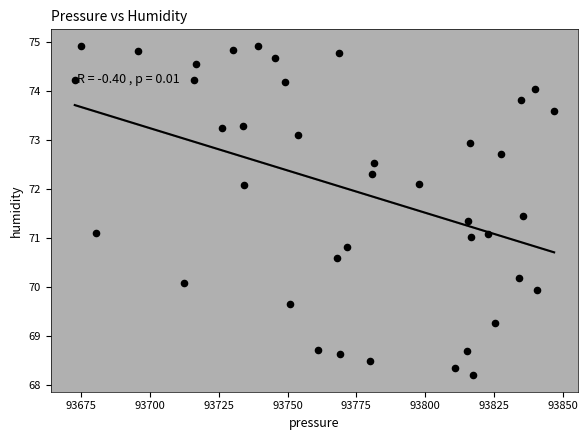

What is the range of Y values (max minus min)?

6.7